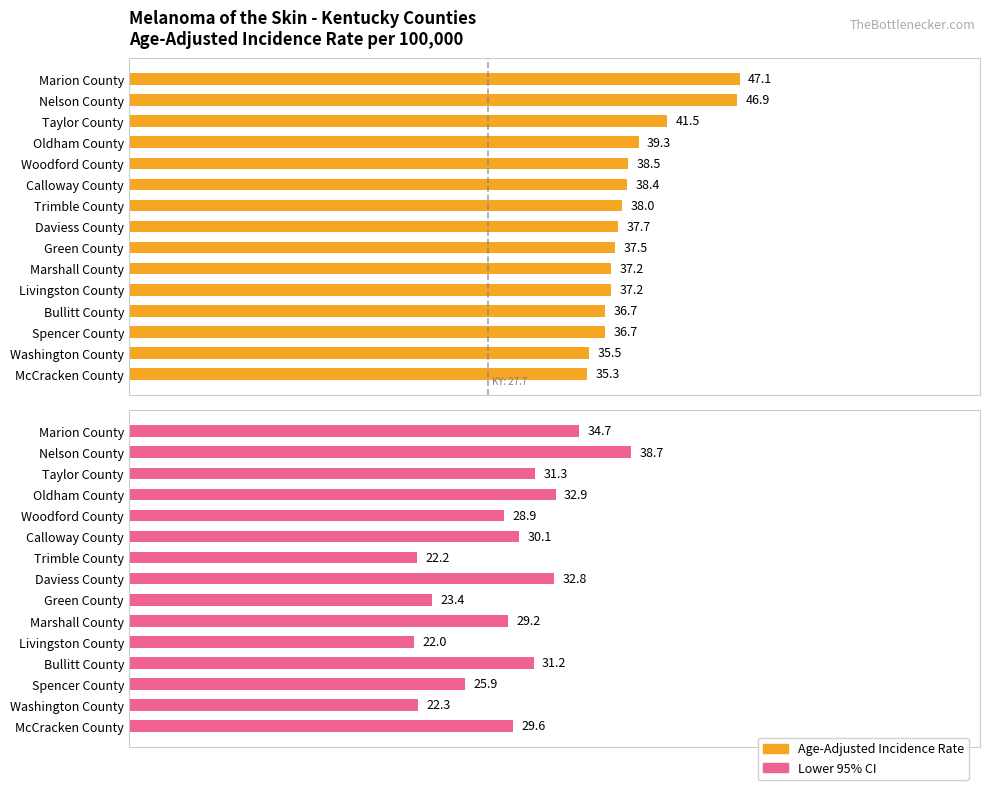

Which series has the largest range (max minus min)?

Lower 95% CI